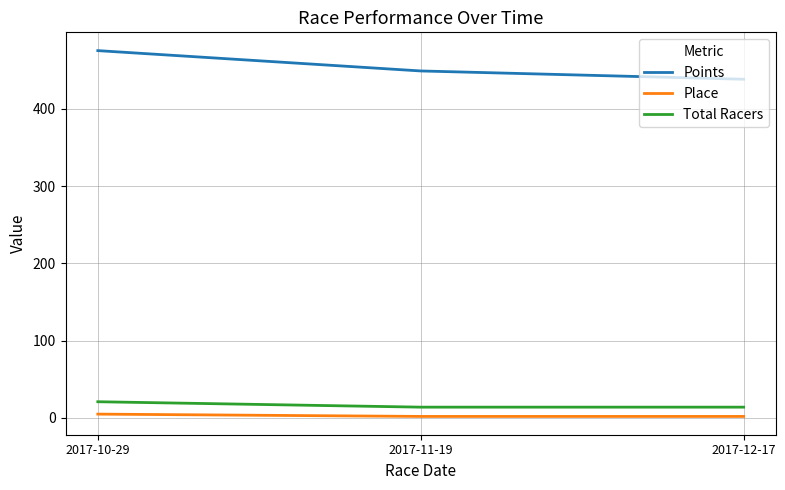

Reading left to right, extract all data points from this chart.

Points: 2017-10-29=475.1	2017-11-19=448.8	2017-12-17=438.1
Place: 2017-10-29=5.0	2017-11-19=2.0	2017-12-17=2.0
Total Racers: 2017-10-29=21.0	2017-11-19=14.0	2017-12-17=14.0